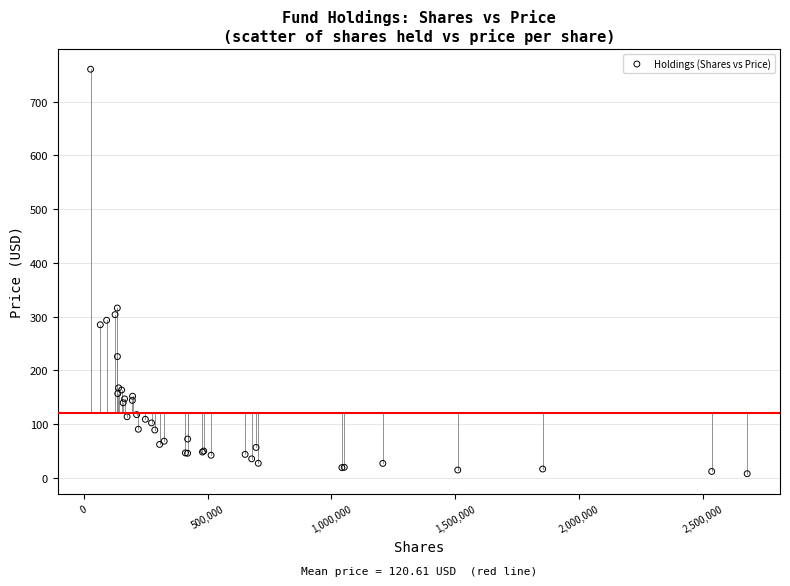

What Y value in the scatter plot is closest to 384?

315.9